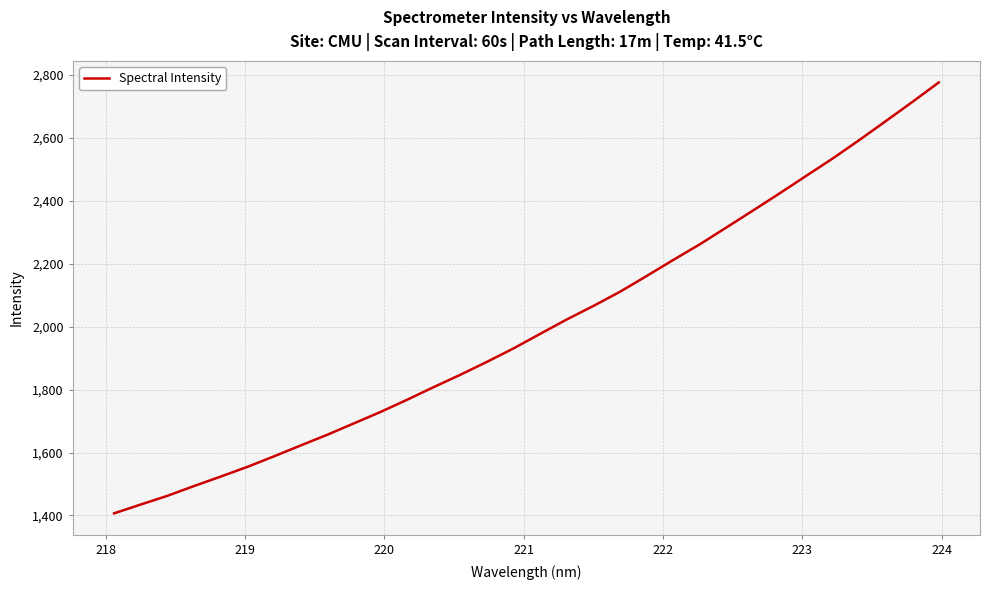

What is the minimum value shown in the chart?

1406.7